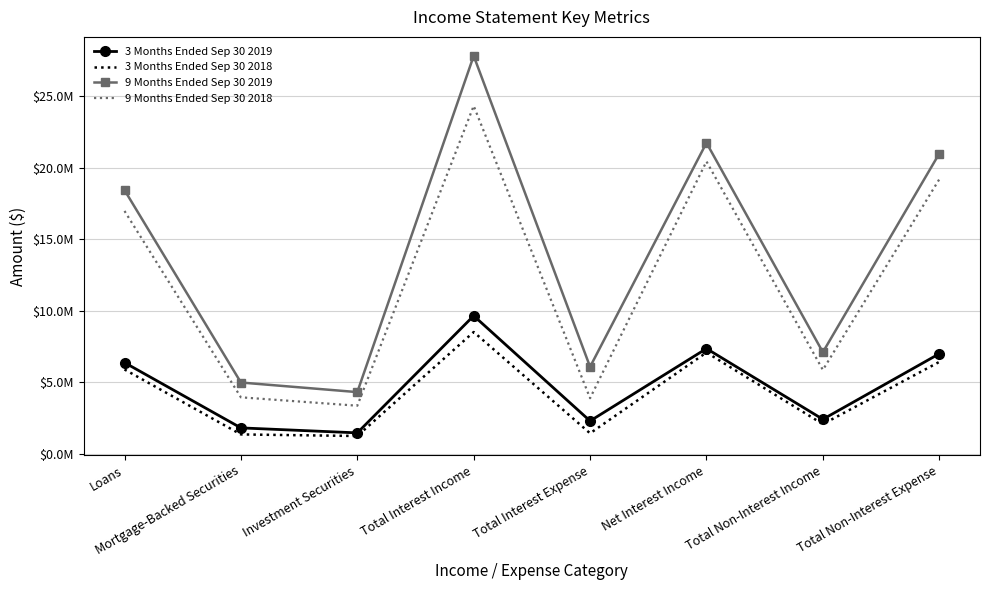

What are all the series names shown in the legend?

3 Months Ended Sep 30 2019, 3 Months Ended Sep 30 2018, 9 Months Ended Sep 30 2019, 9 Months Ended Sep 30 2018